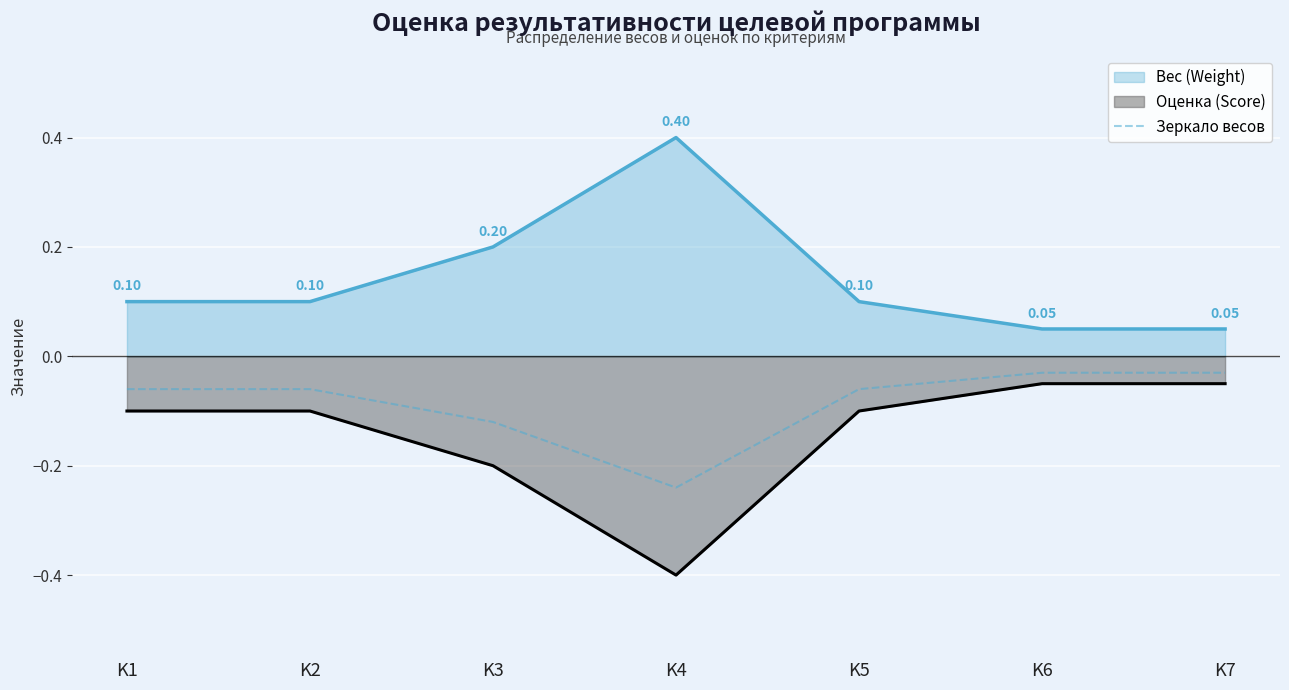

At which label is the value closest to 0?

K6